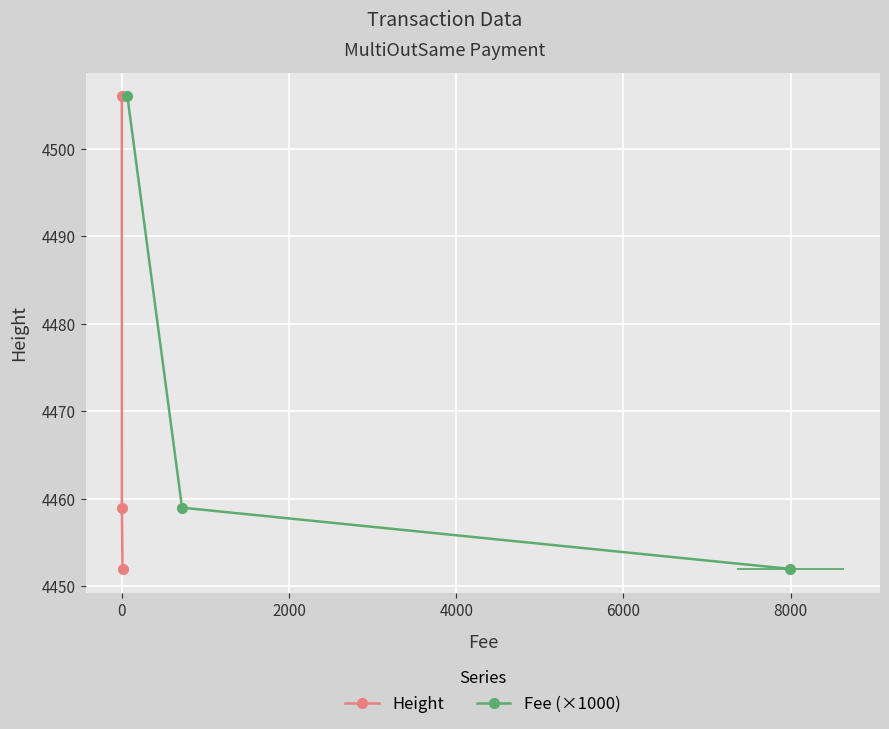

Reading left to right, list all the values displayed in this chart.

Height: 4506	4459	4452
Fee (×1000): 4506	4459	4452